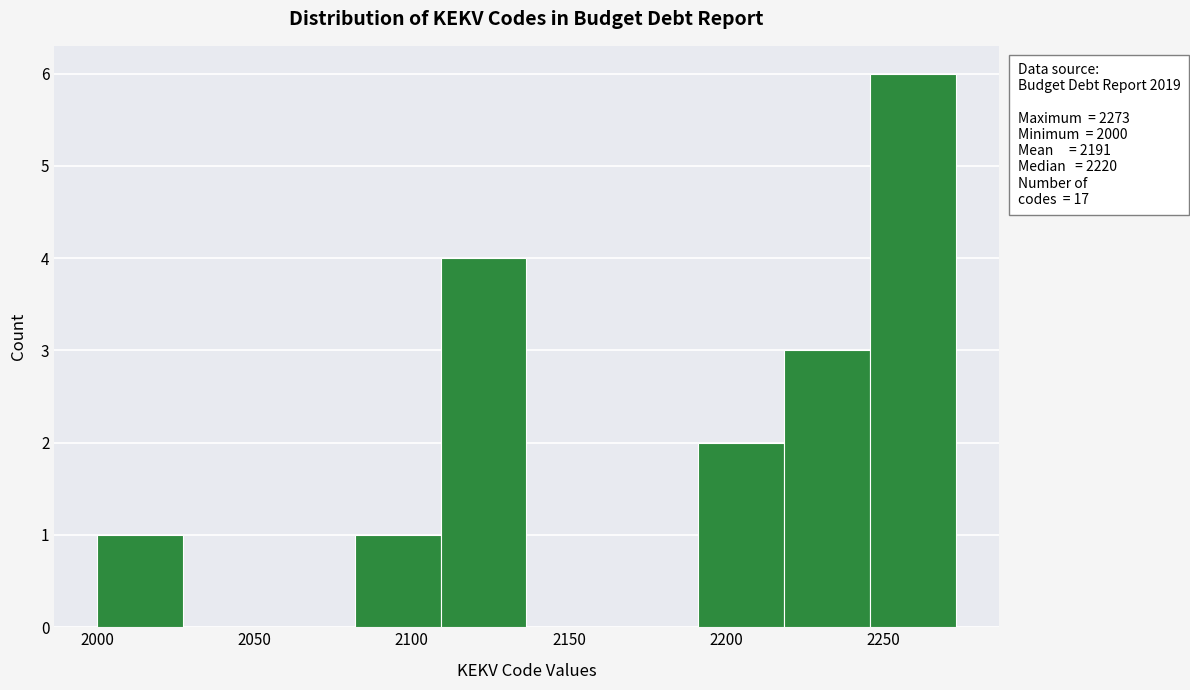

Over which range of the x-axis is the bar tallest?

2245 to 2275